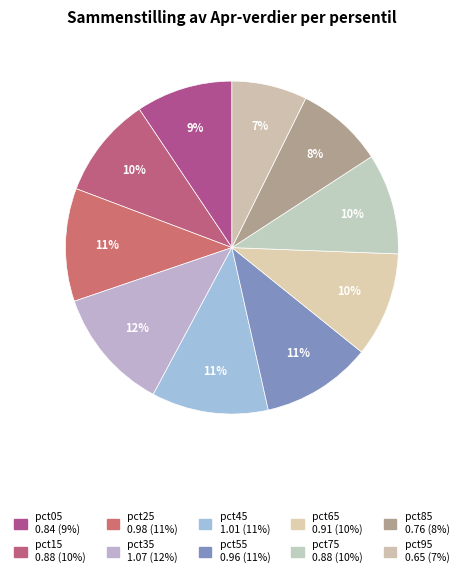

Do pct15 and pct45 together represent more than half of the pie?

No